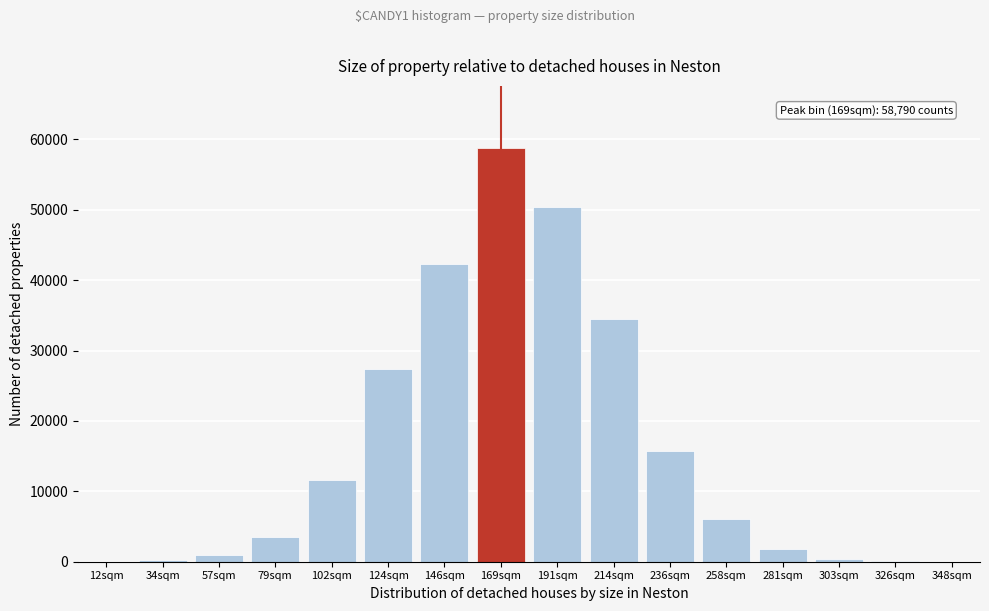

Where is the data nearest to the value 29401?

124sqm